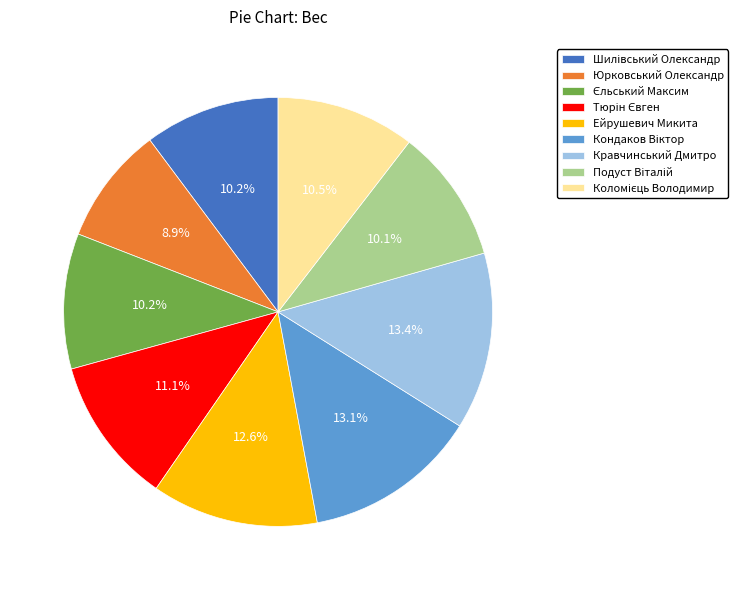

Does any single category account for the majority?

No